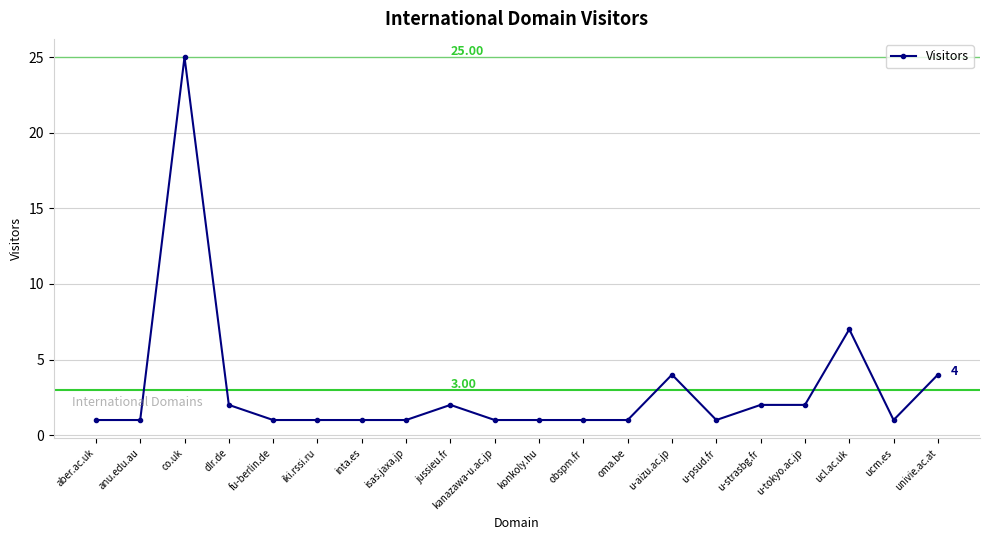

How many lines are shown in the chart?

1